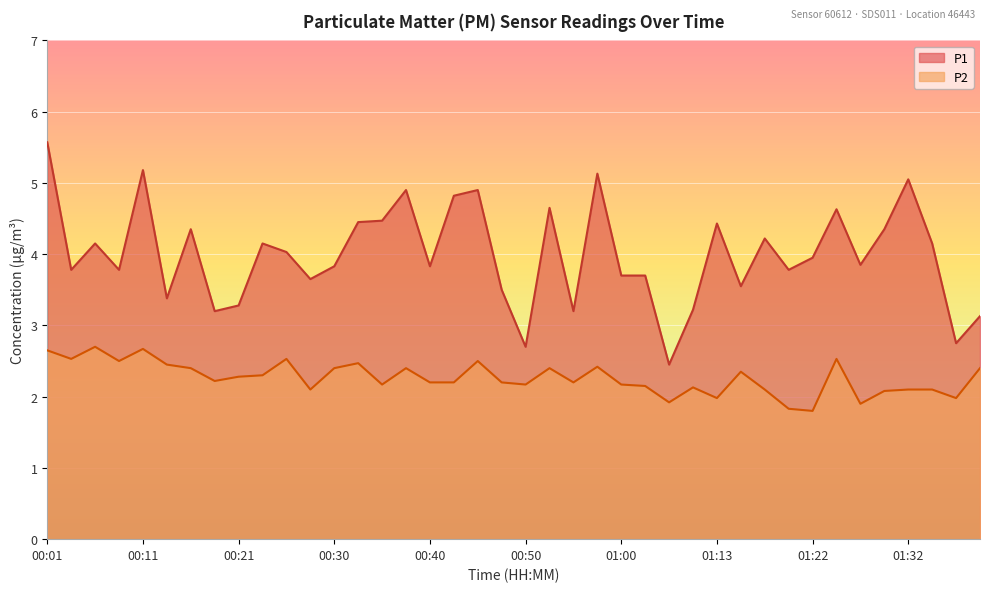

How many lines are shown in the chart?

2